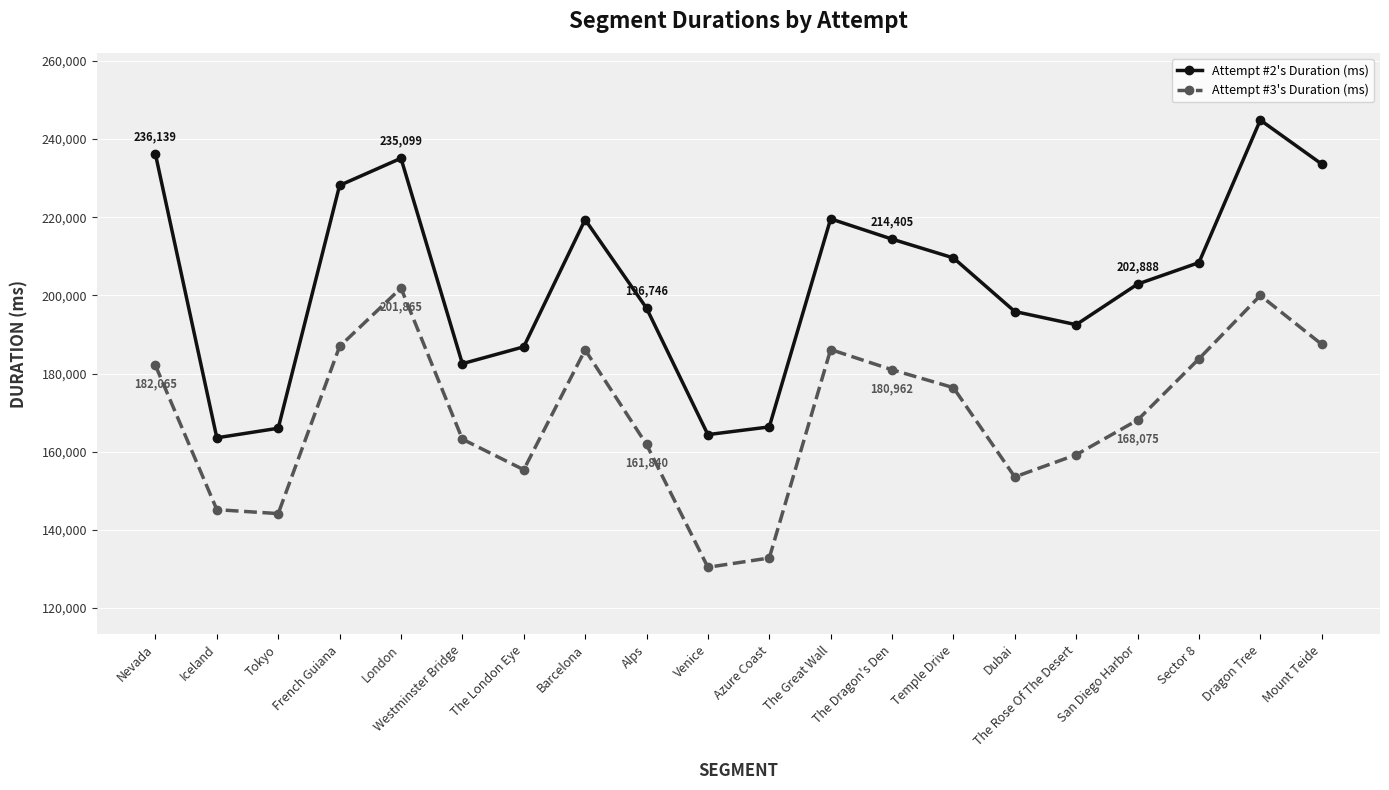

What is the label of the 15th point from the right?

Westminster Bridge